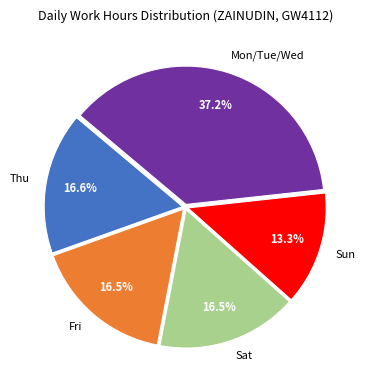

What is the largest slice in the pie chart?

Mon/Tue/Wed